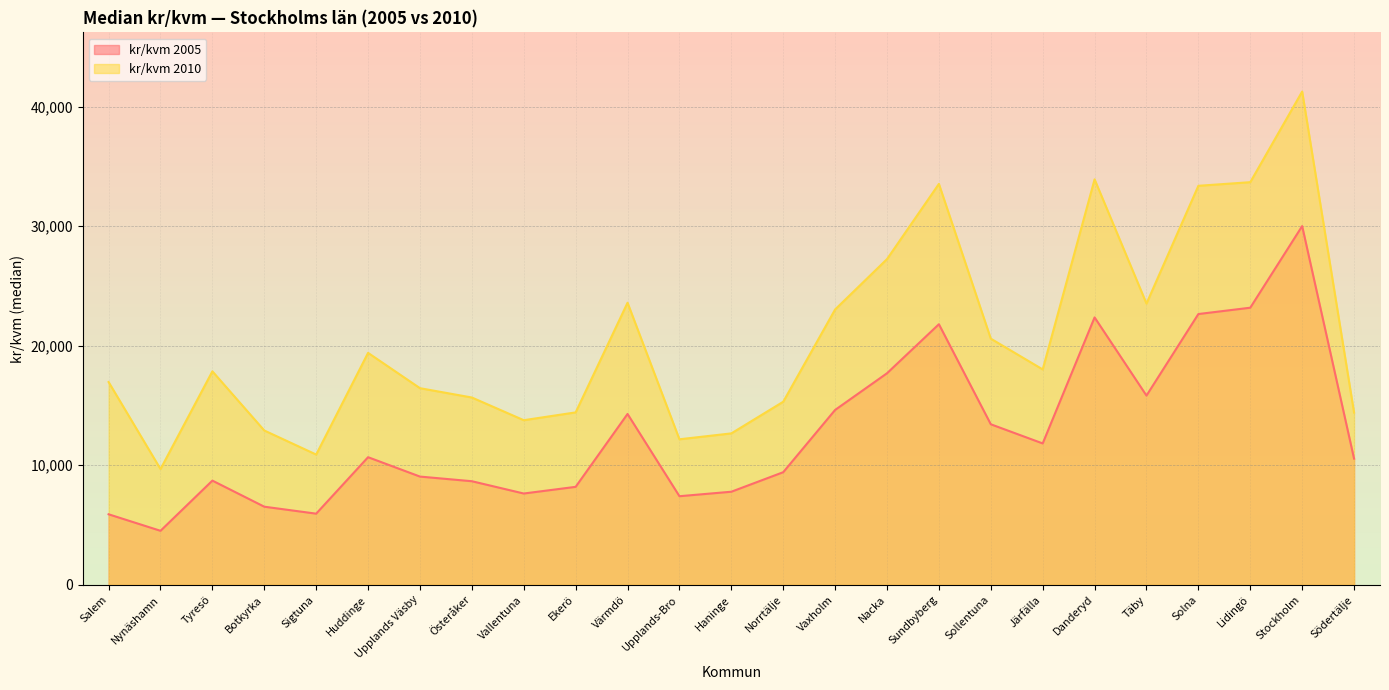

What is the greatest value displayed?

41250.0